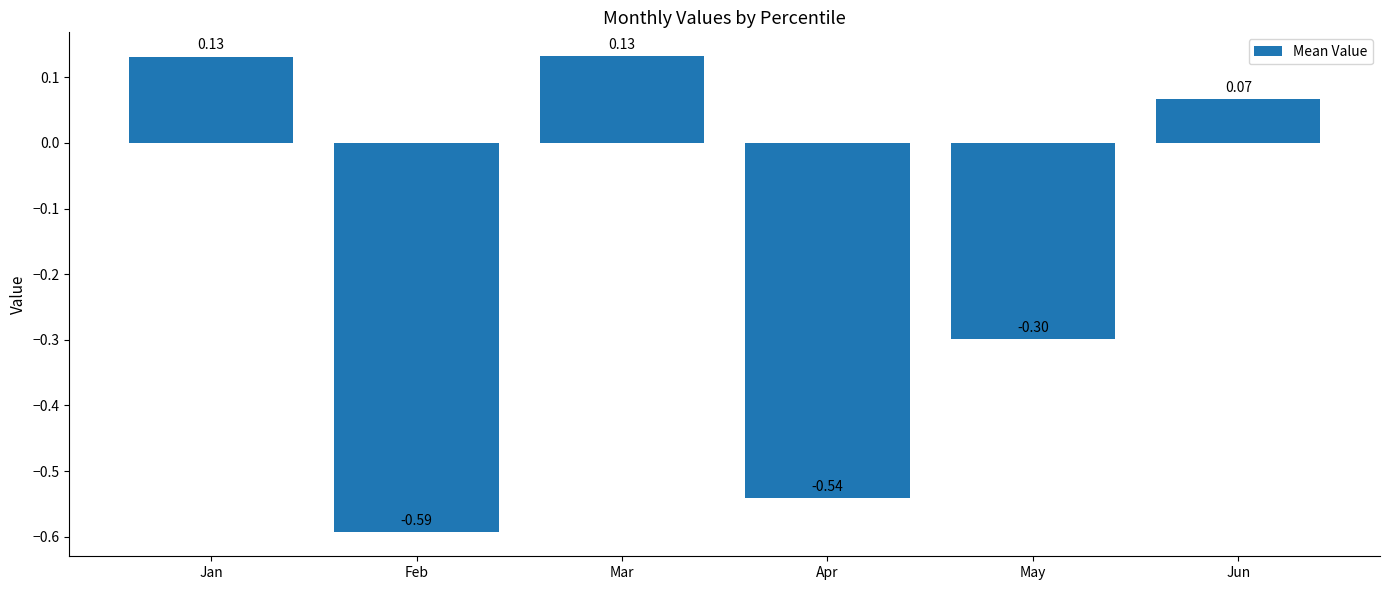

At which label does the data first exceed 0?

Jan